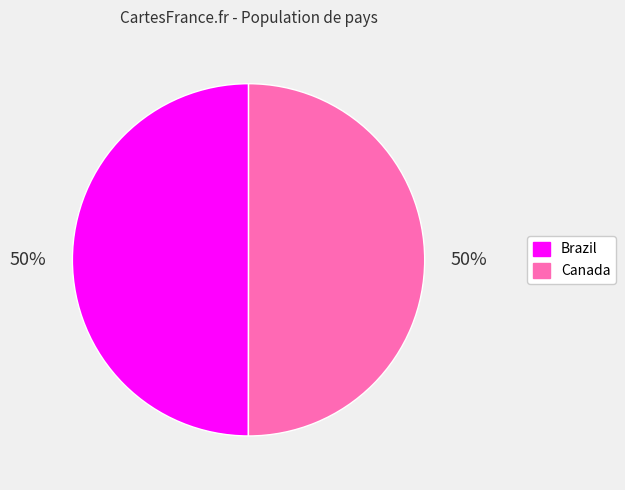

How many slices are in this pie chart?

2